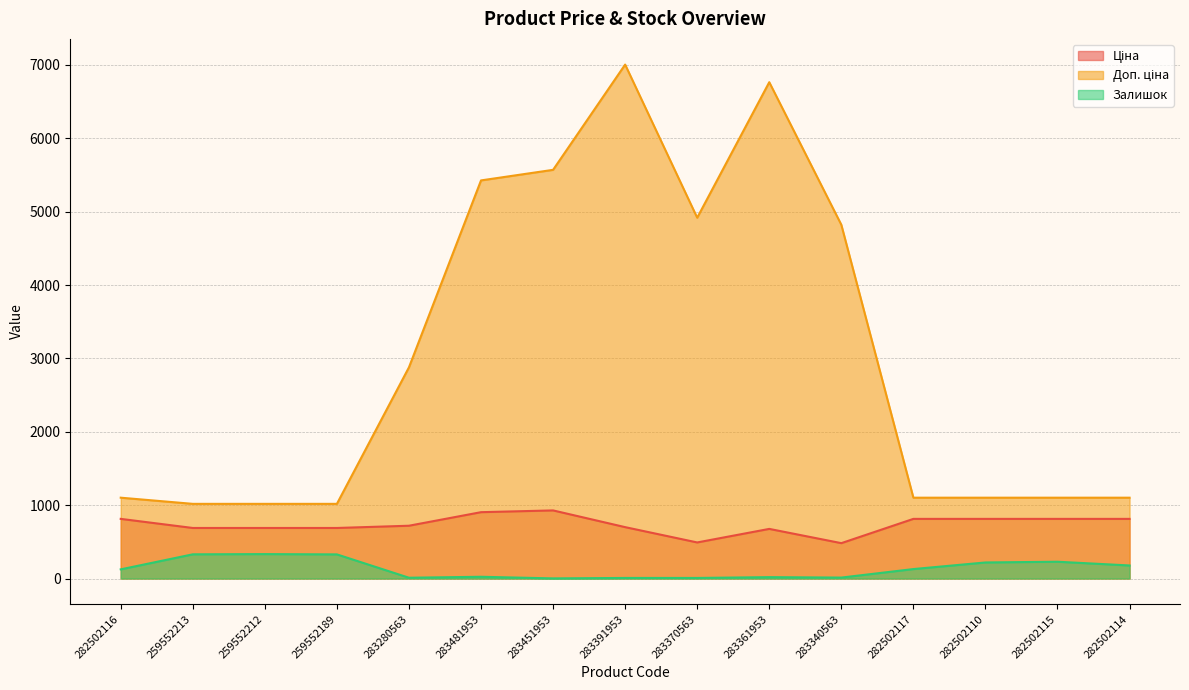

What are all the series names shown in the legend?

Ціна, Доп. ціна, Залишок